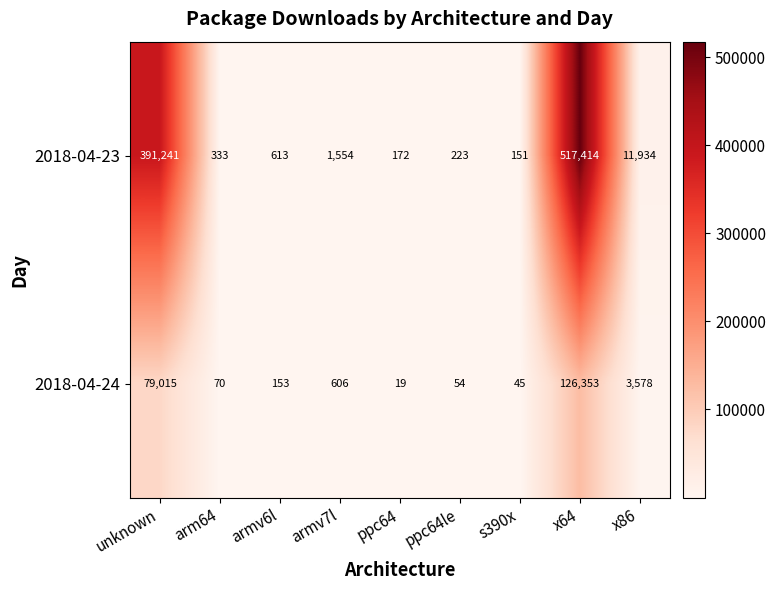

Count the number of categories in the chart.

9